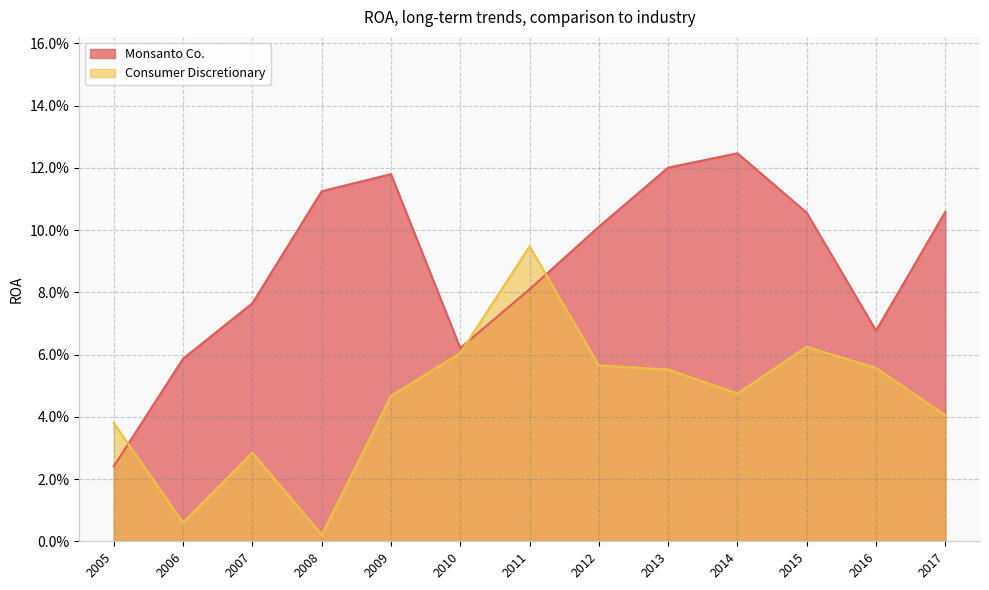

True or false: Monsanto Co. has a value of 0.0 at 2005.

False